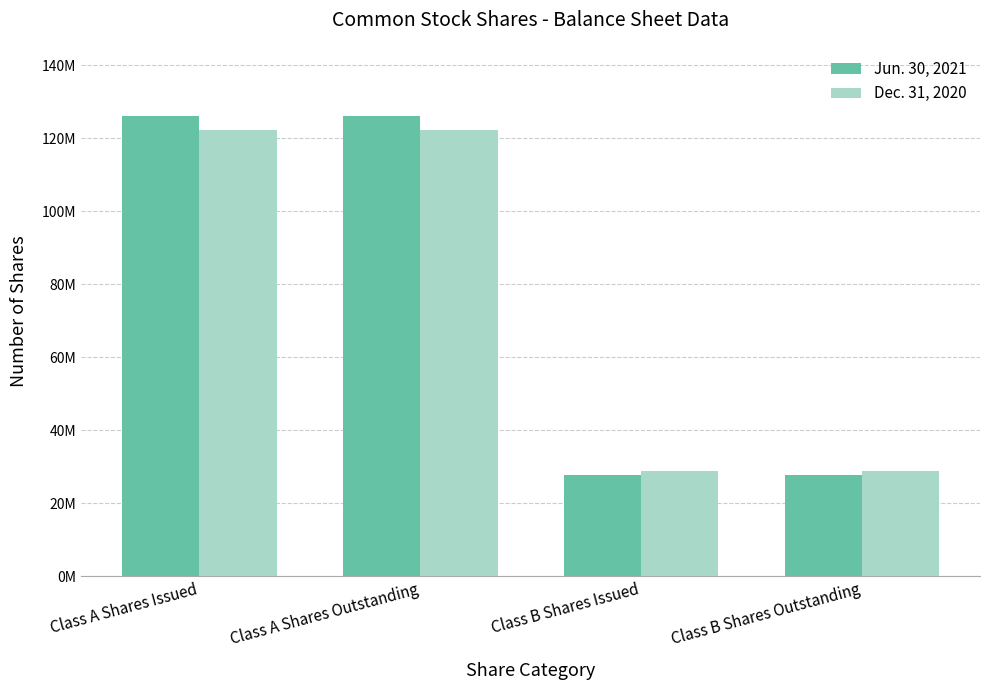

Which category has the highest value in the Dec. 31, 2020 series?

Class A Shares Issued